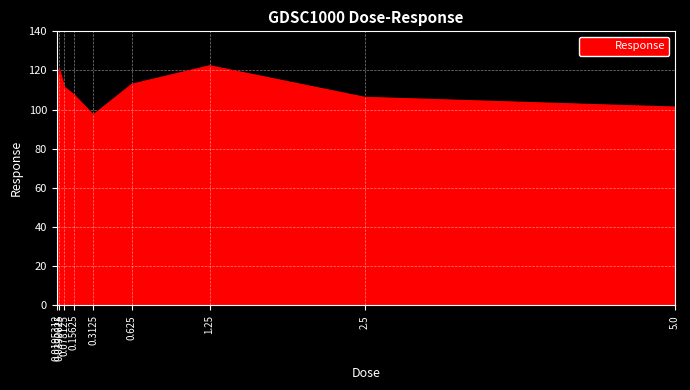

At which category does the data reach its first local peak?

0.0390625